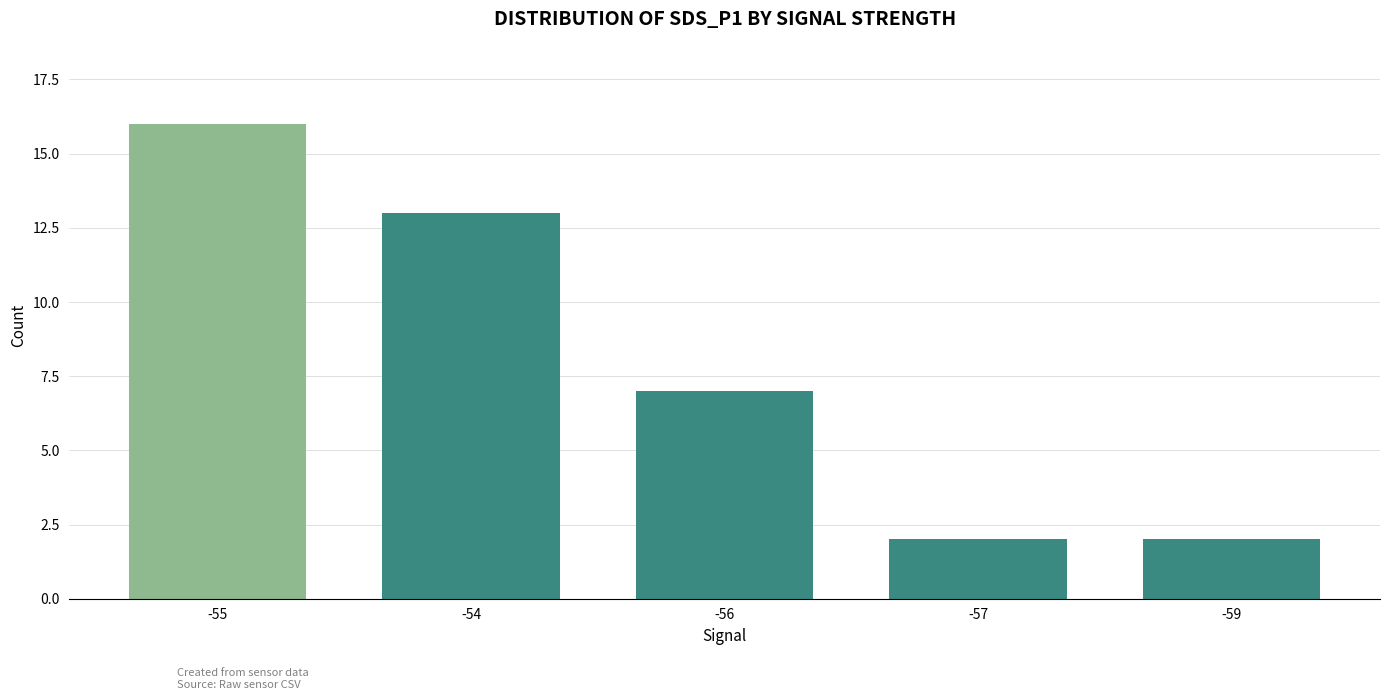

How many data points are less than 7?

2